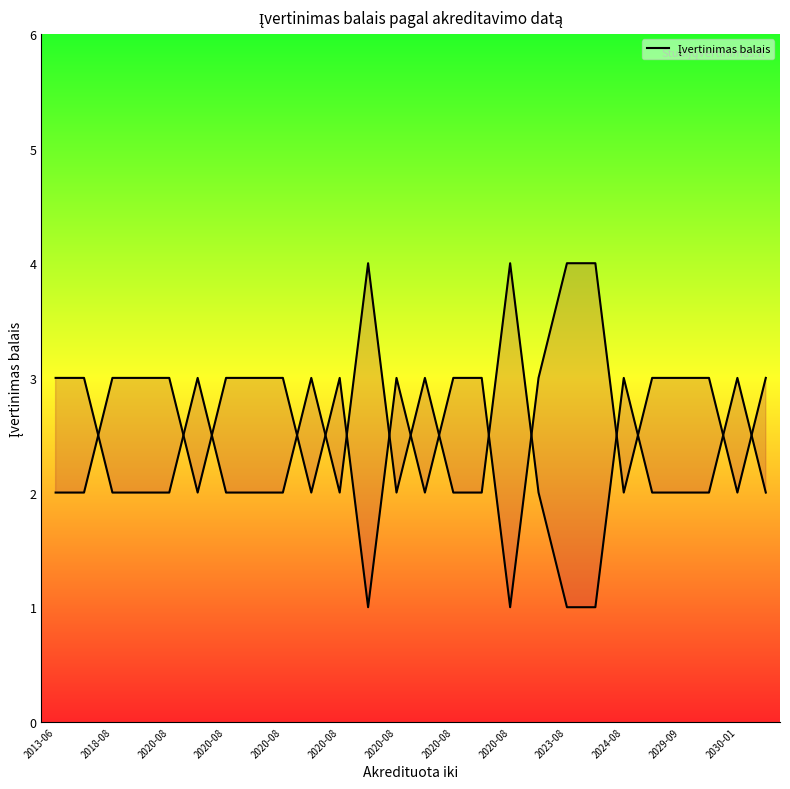

How many points are higher than both their immediate neighbors (excluding endpoints)?

2